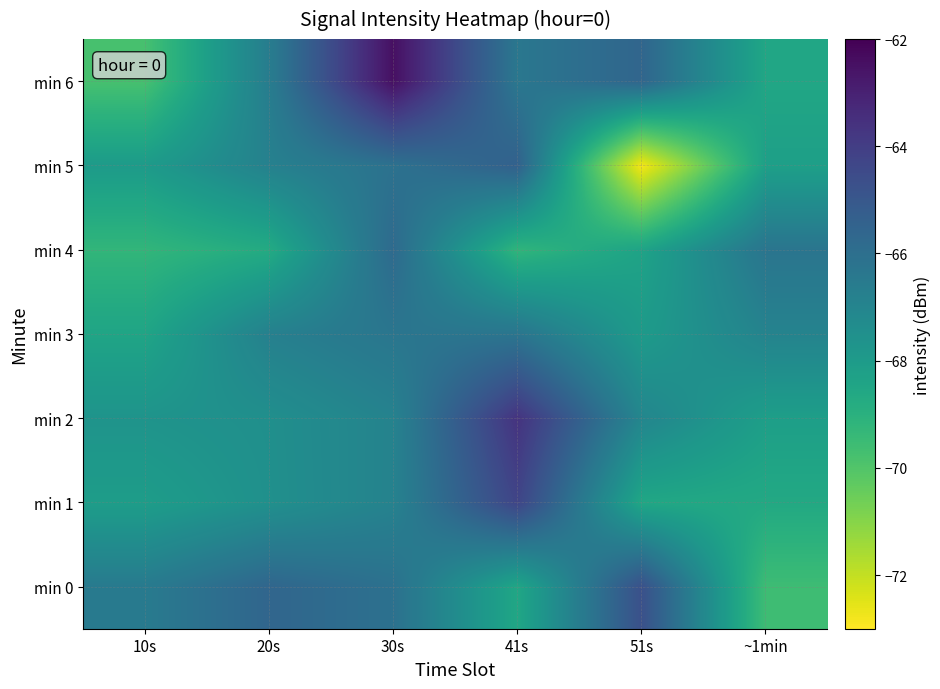

Reading left to right, transcribe all the data shown in this chart.

min 0: 10s=-66.5	20s=-65.6	30s=-66.1	41s=-68.5	51s=-64.7	~1min=-69.6
min 1: 10s=-68.1	20s=-67.5	30s=-66.9	41s=-64.3	51s=-68.5	~1min=-68.7
min 2: 10s=-67.7	20s=-67.5	30s=-66.9	41s=-63.6	51s=-67.0	~1min=-68.2
min 3: 10s=-68.4	20s=-66.8	30s=-66.3	41s=-66.3	51s=-68.0	~1min=-66.9
min 4: 10s=-69.2	20s=-68.7	30s=-65.8	41s=-69.2	51s=-68.4	~1min=-66.3
min 5: 10s=-68.0	20s=-66.8	30s=-66.1	41s=-65.4	51s=-72.8	~1min=-68.2
min 6: 10s=-69.8	20s=-66.6	30s=-62.5	41s=-66.4	51s=-65.6	~1min=-68.5